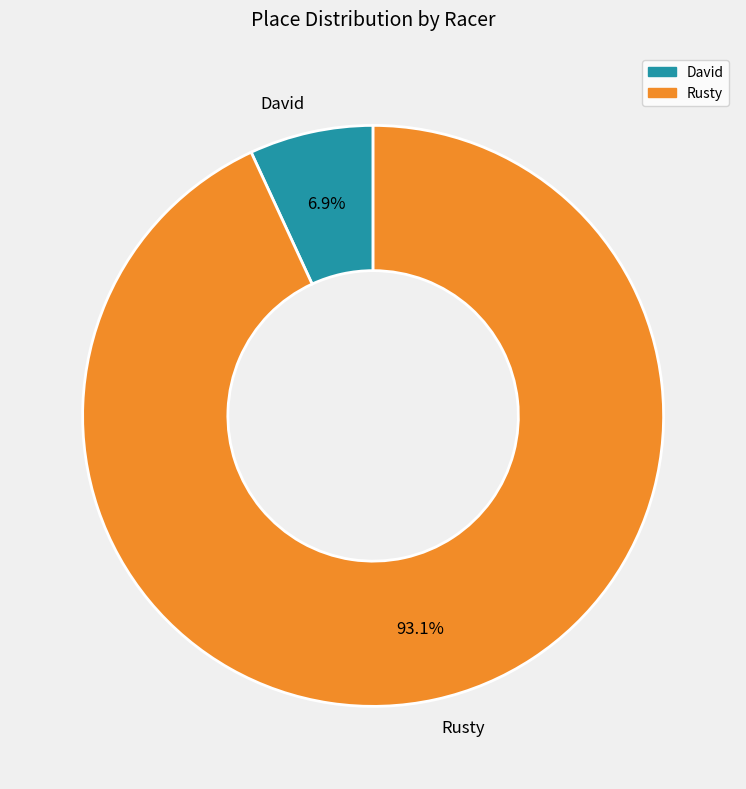

Does David account for over 50% of the chart?

No